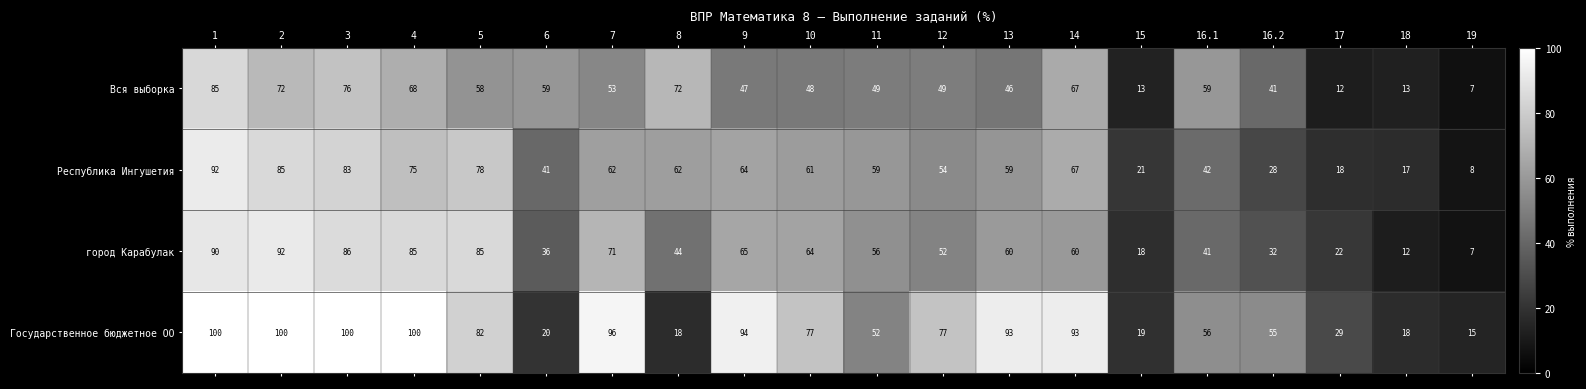

At 18, list the series in order from smallest to largest.

город Карабулак, Вся выборка, Республика Ингушетия, Государственное бюджетное ОО